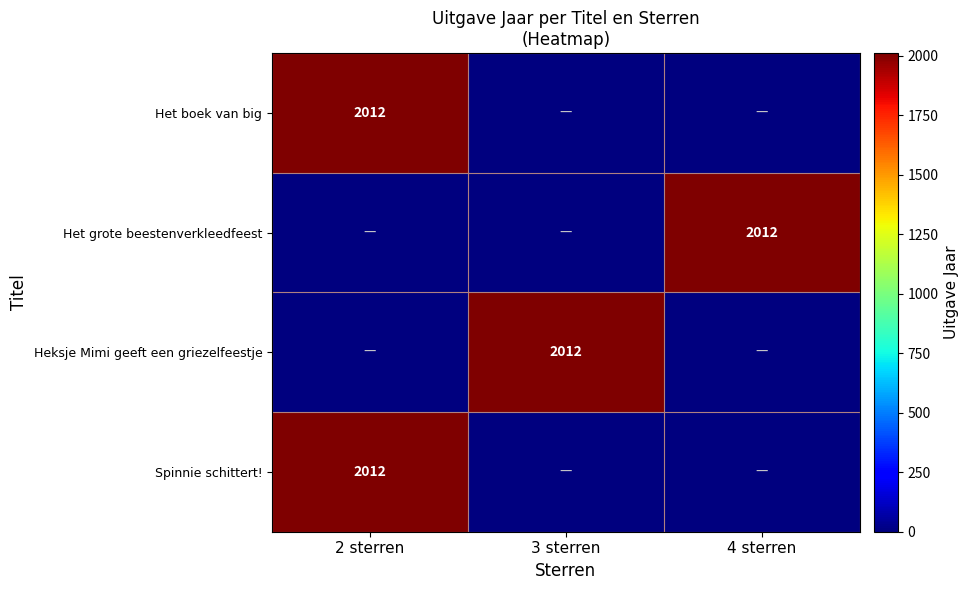

The value of Het boek van big at 2 sterren is 3181. True or false?

False